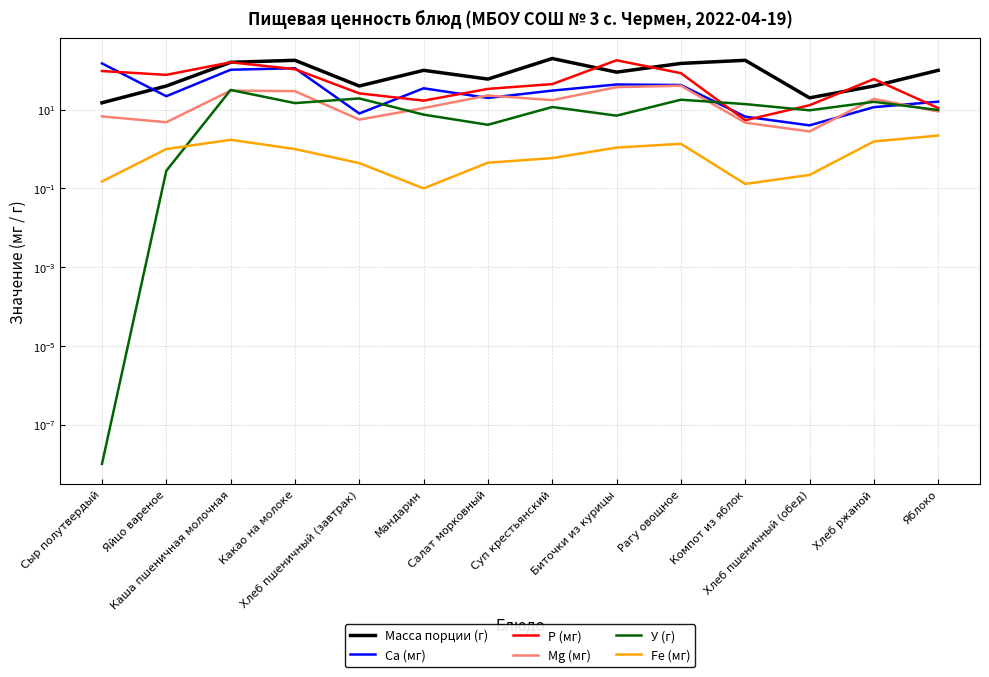

What is the minimum value for Масса порции (г)?

15.0